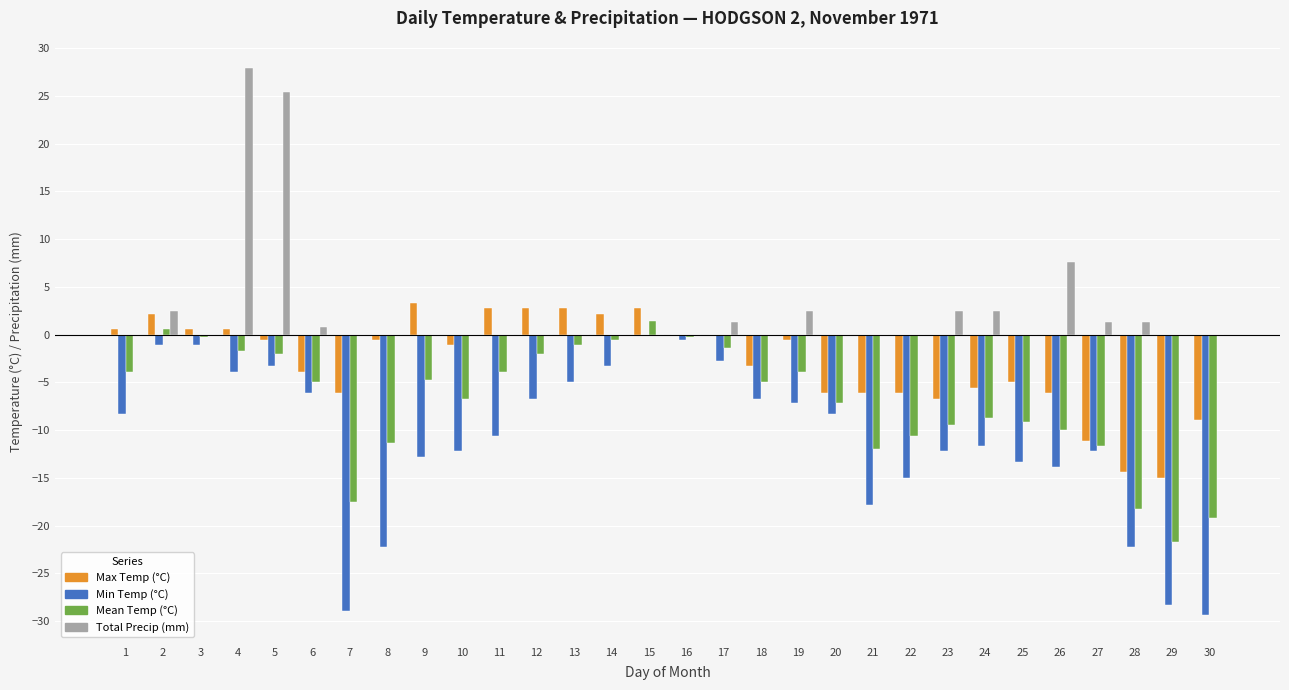

Which label corresponds to the largest value in the chart?

4